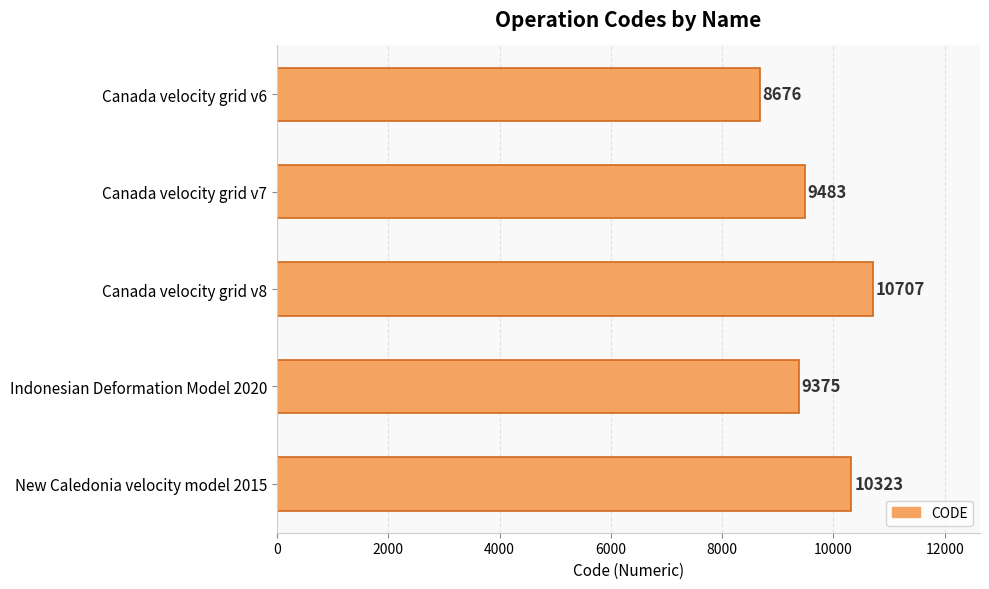

At which category does the chart reach its peak across all series?

Canada velocity grid v8